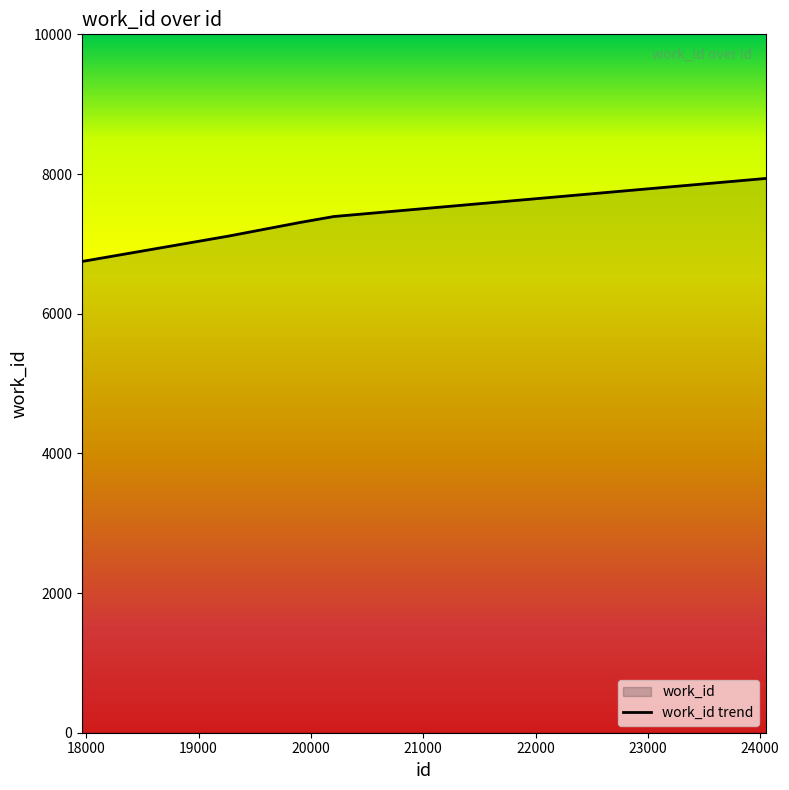

What is the minimum value shown in the chart?

6748